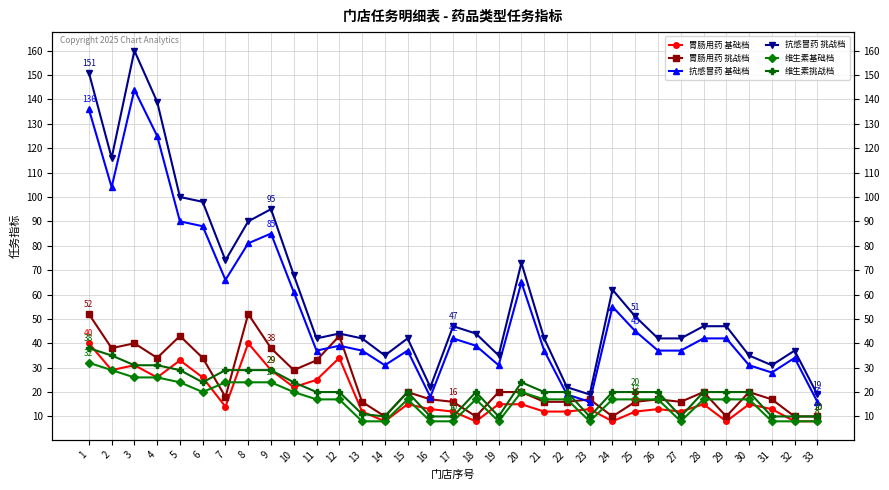

Where is the first local minimum for 抗感冒药 基础档?

2